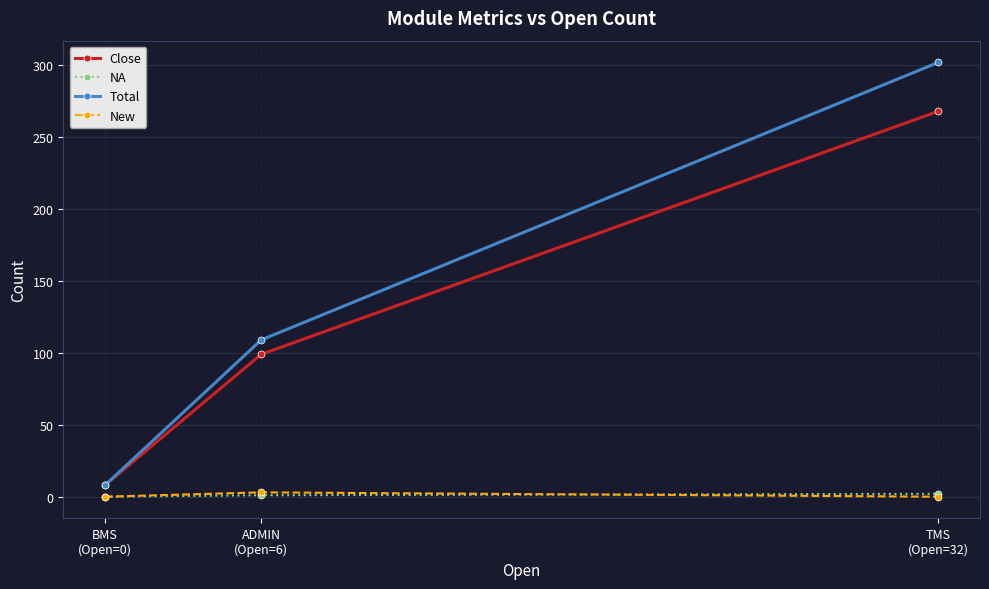

How many lines are shown in the chart?

4